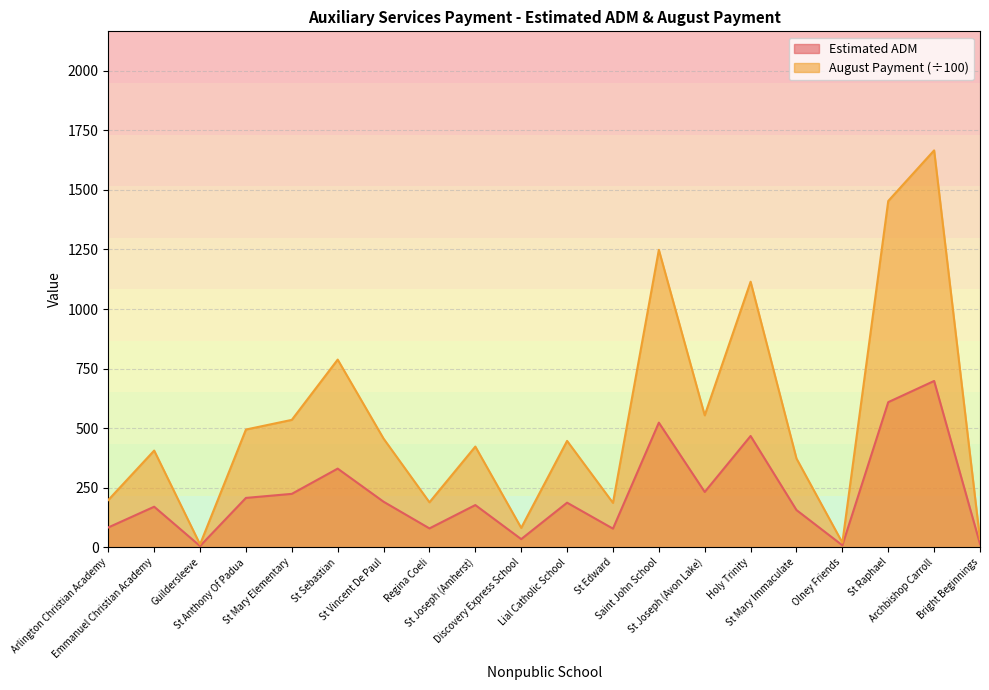

True or false: August Payment and Estimated ADM intersect in this chart.

False